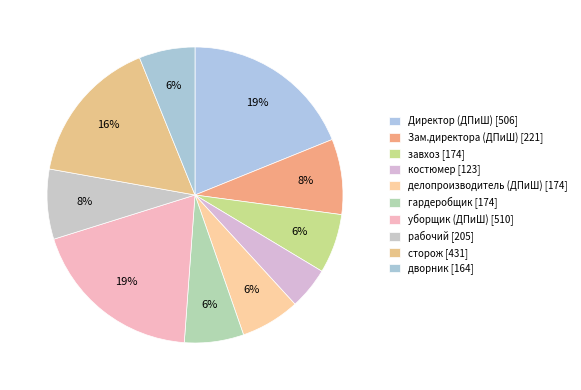

To the nearest percent, what is the difference between the largest and smallest slice percentages?

14%